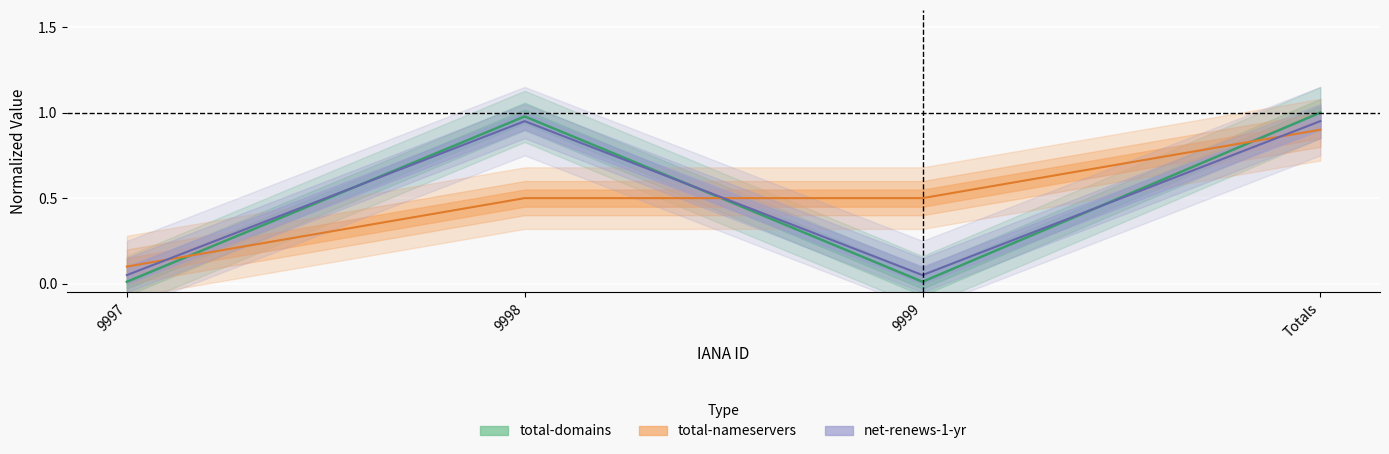

Which series changed the most between 9999 and Totals?

total-domains